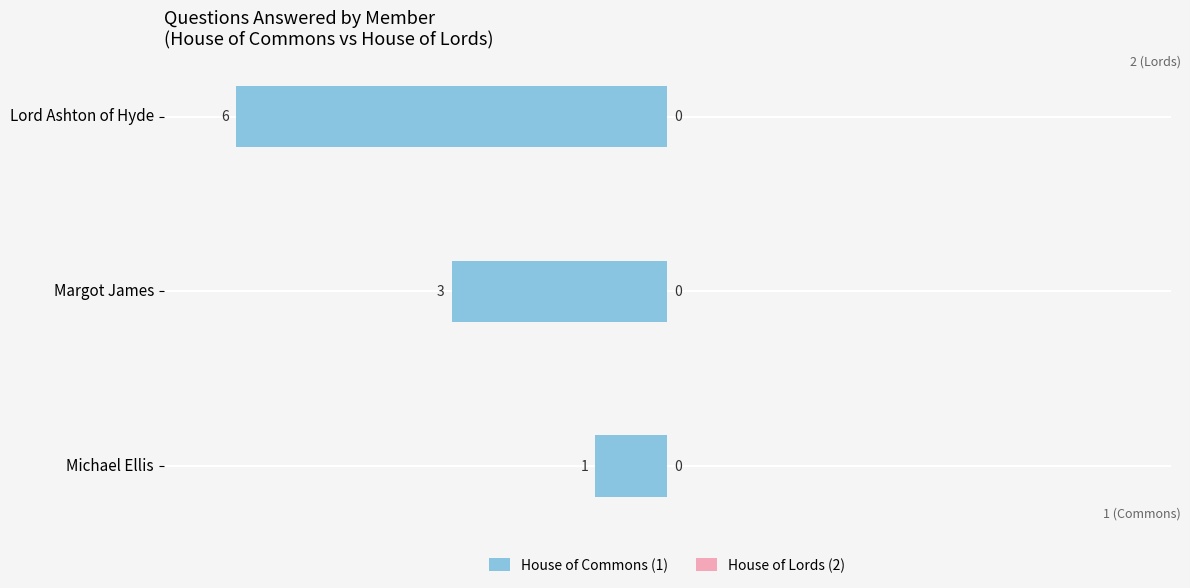

How many bars are there in total?

3